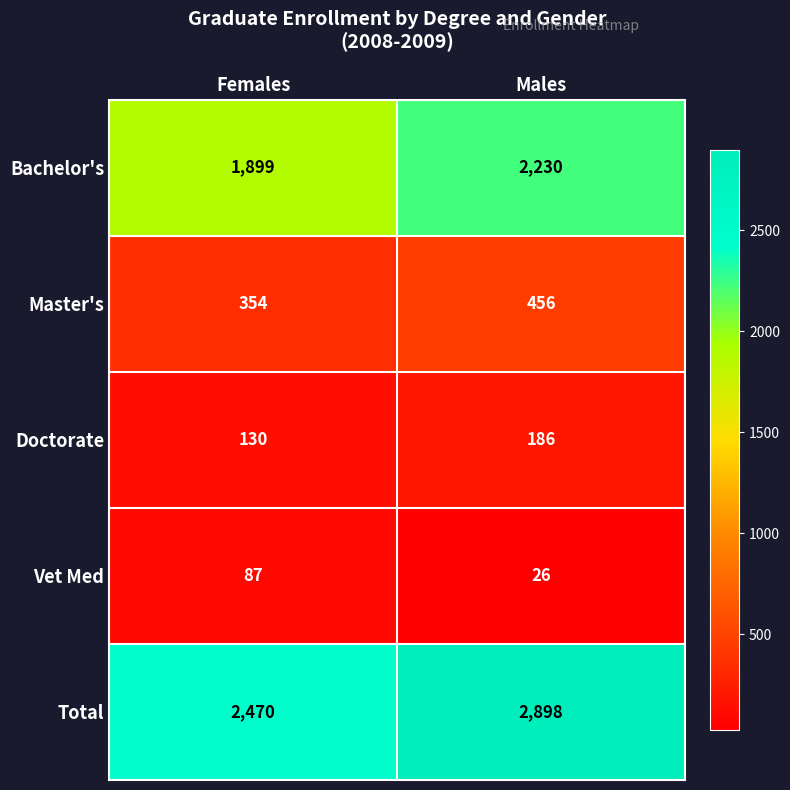

Reading left to right, transcribe all the data shown in this chart.

Bachelor's: 1899	2230
Master's: 354	456
Doctorate: 130	186
Vet Med: 87	26
Total: 2470	2898